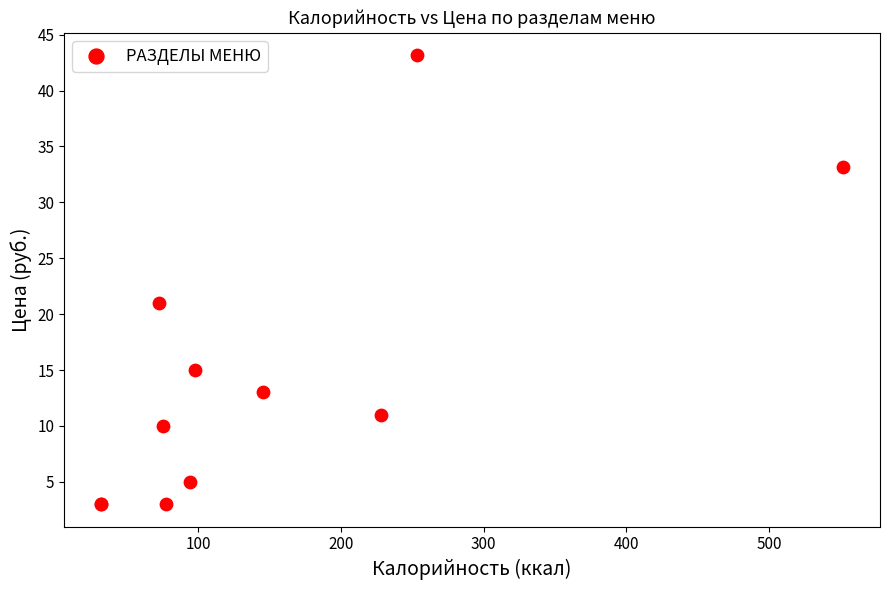

What Y value in the scatter plot is closest to 23?

21.0